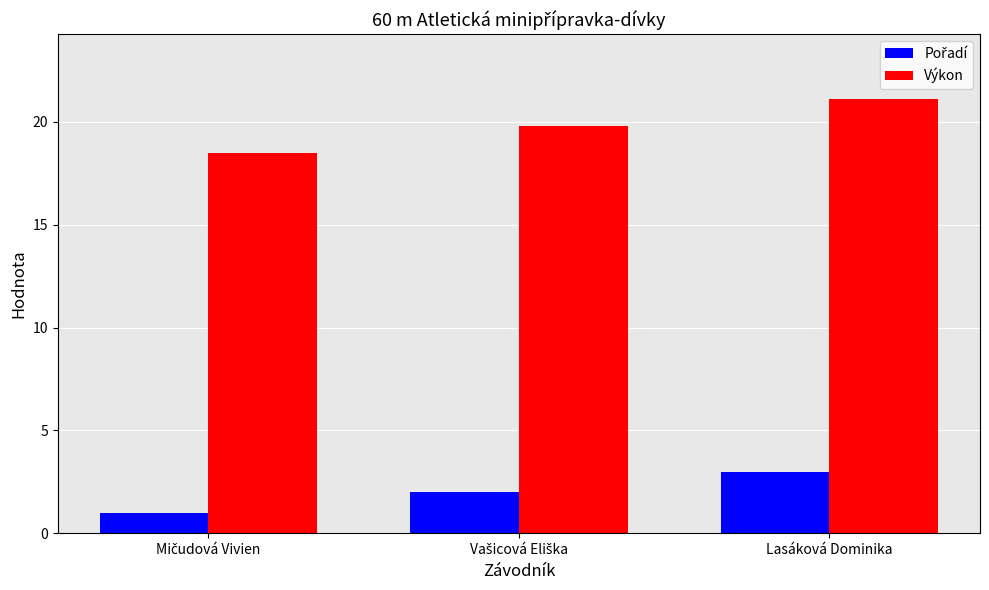

How many bars are there in total?

6